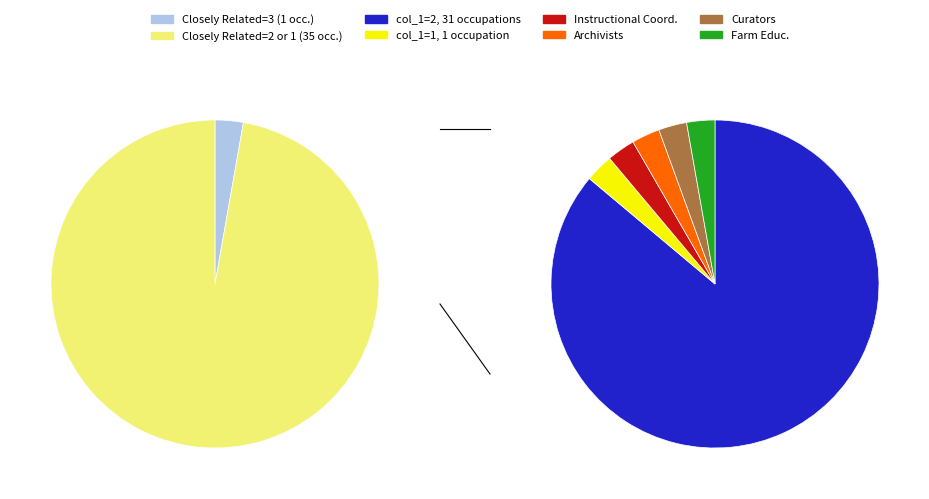

What is the smallest slice in the pie chart?

Closely Related Tasks = 1